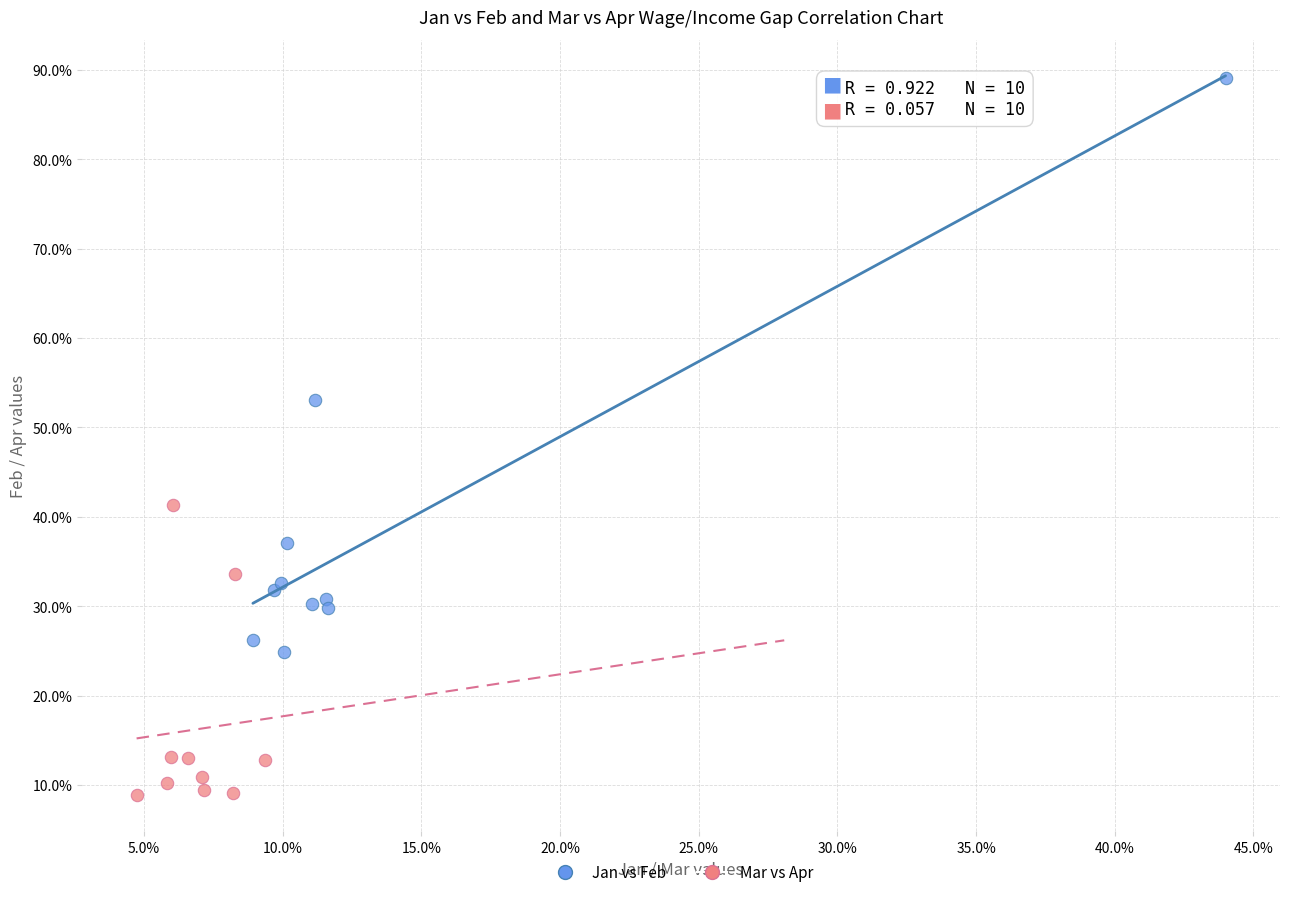

What are all the series names shown in the legend?

Jan vs Feb, Mar vs Apr